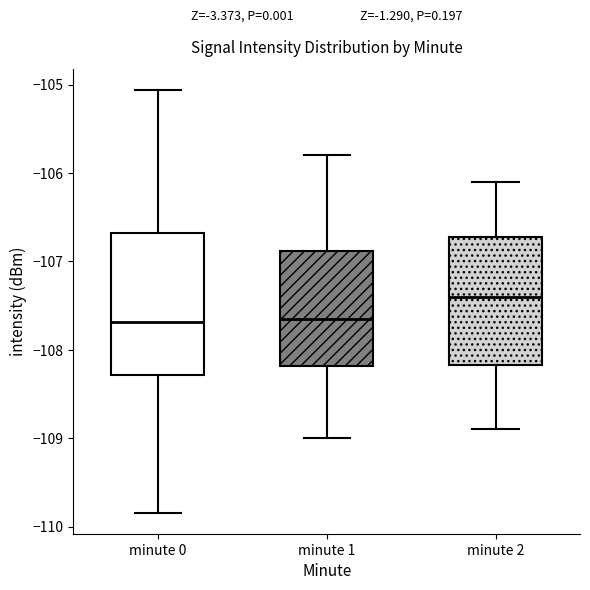

Reading left to right, transcribe this box plot: for each box, give where its median line is, the range the box spans, and where its two whiskers end, as read against the y-axis. The values are not printed on the chart, so give them approximately, as read against the axis.

minute 0: median -107.7, box -108.3 to -106.7, whiskers -109.8 to -105.1
minute 1: median -107.7, box -108.2 to -106.9, whiskers -109.0 to -105.8
minute 2: median -107.4, box -108.2 to -106.7, whiskers -108.9 to -106.1